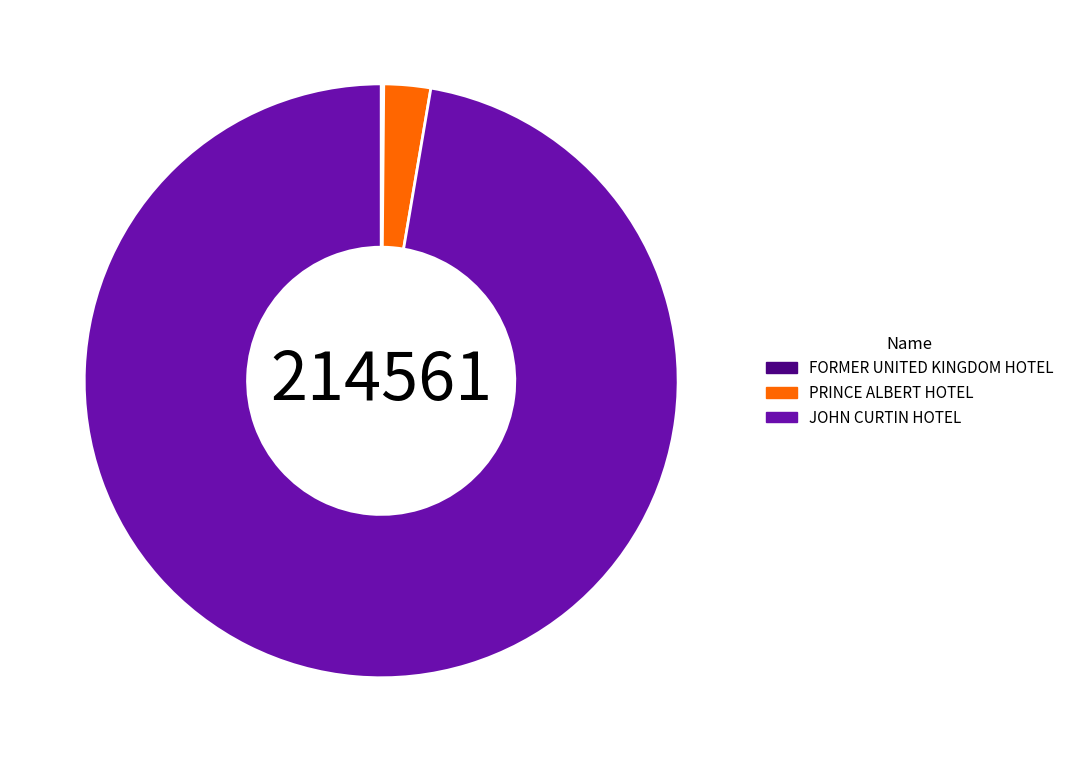

True or false: PRINCE ALBERT HOTEL accounts for 3% of the total.

True